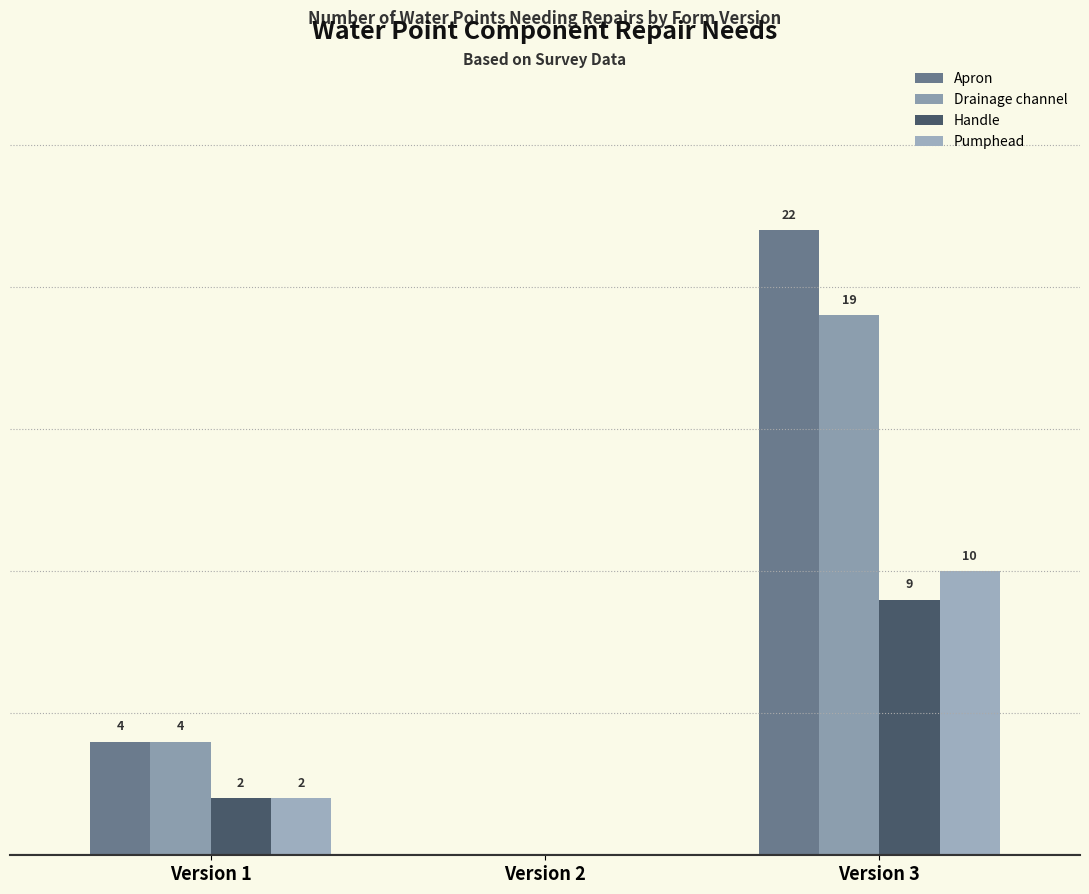

Are the bars horizontal?

No